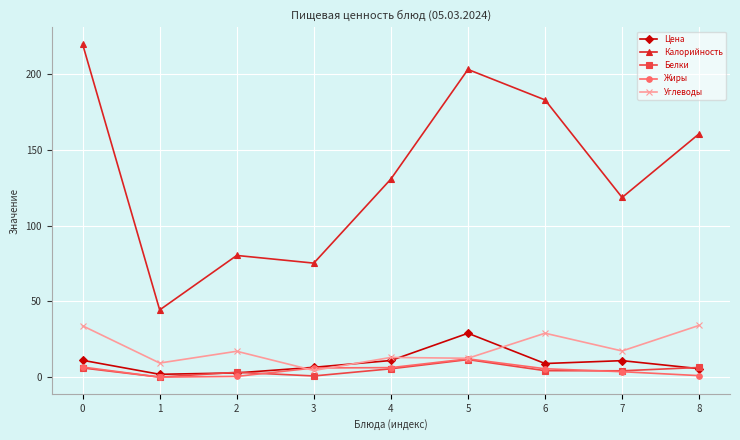

Is it true that Жиры equals 6.3 at 4?

True